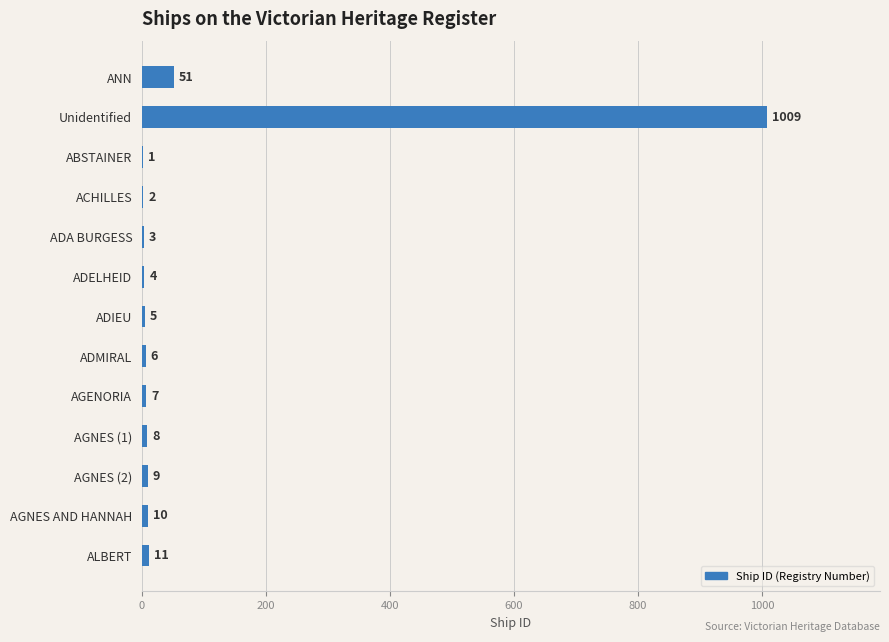

What is the sum of all values?

1126